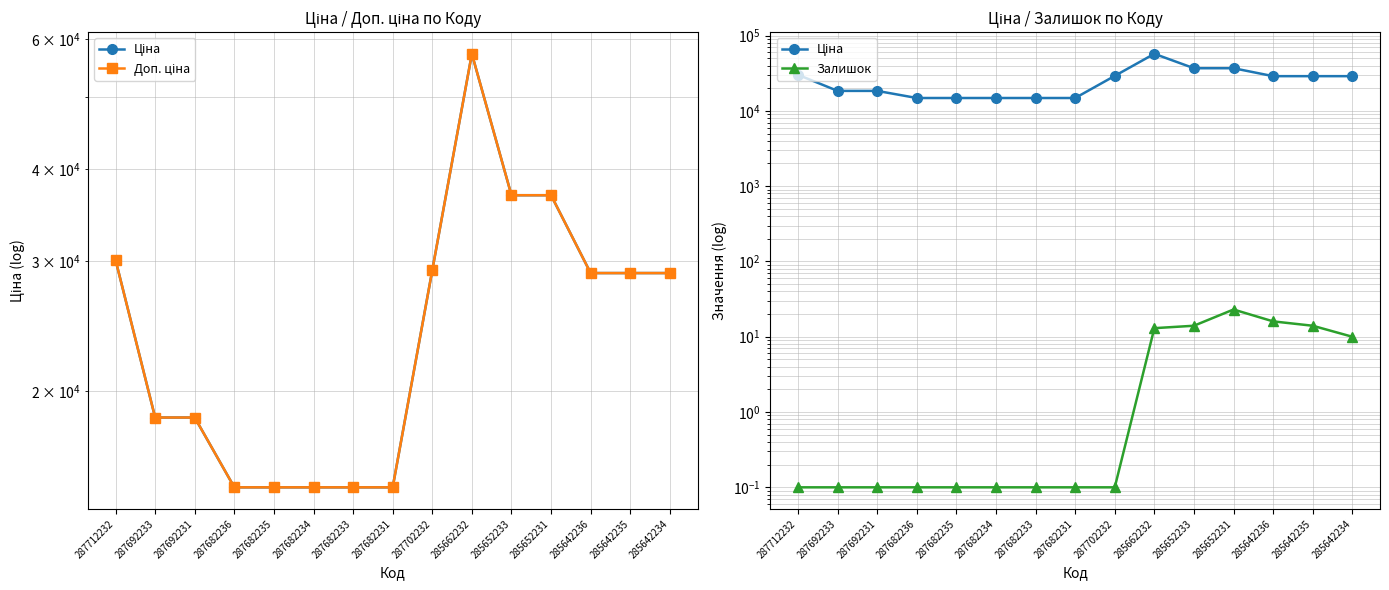

Which series has the largest range (max minus min)?

Ціна